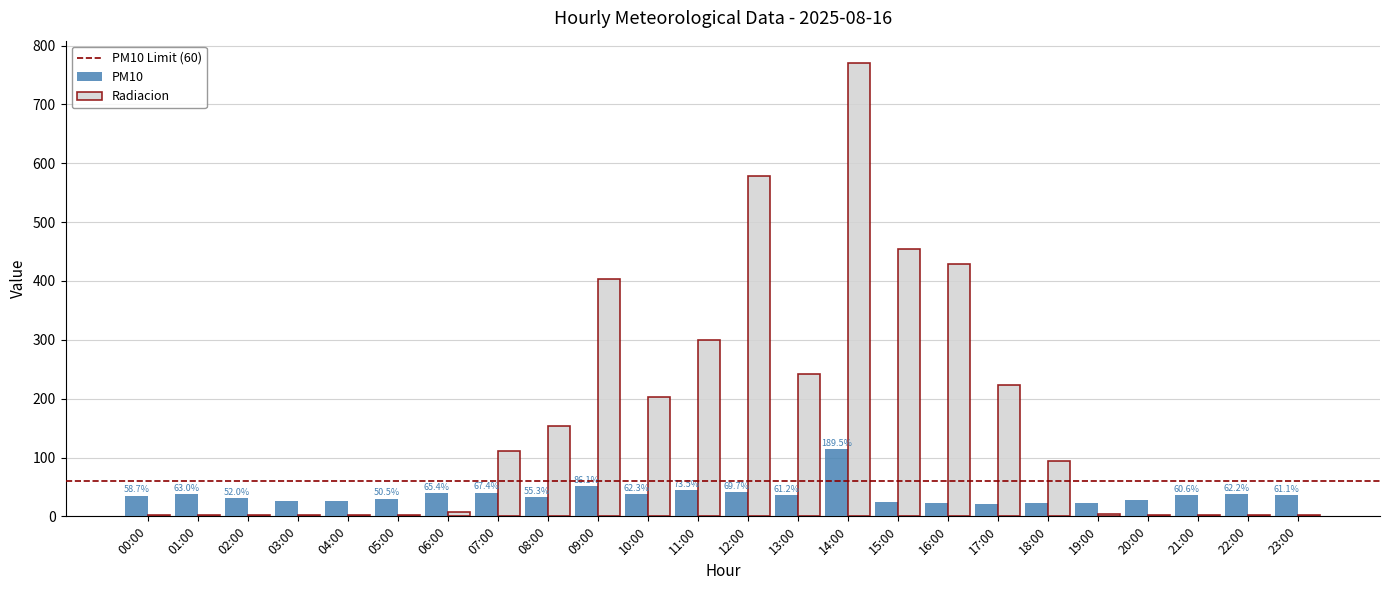

Which series changed the most between 03:00 and 11:00?

Radiacion